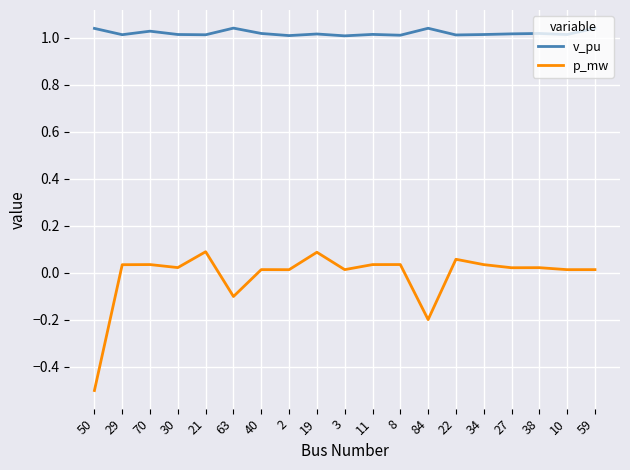

Is the value of p_mw at 84 greater than the value of v_pu at 19?

No